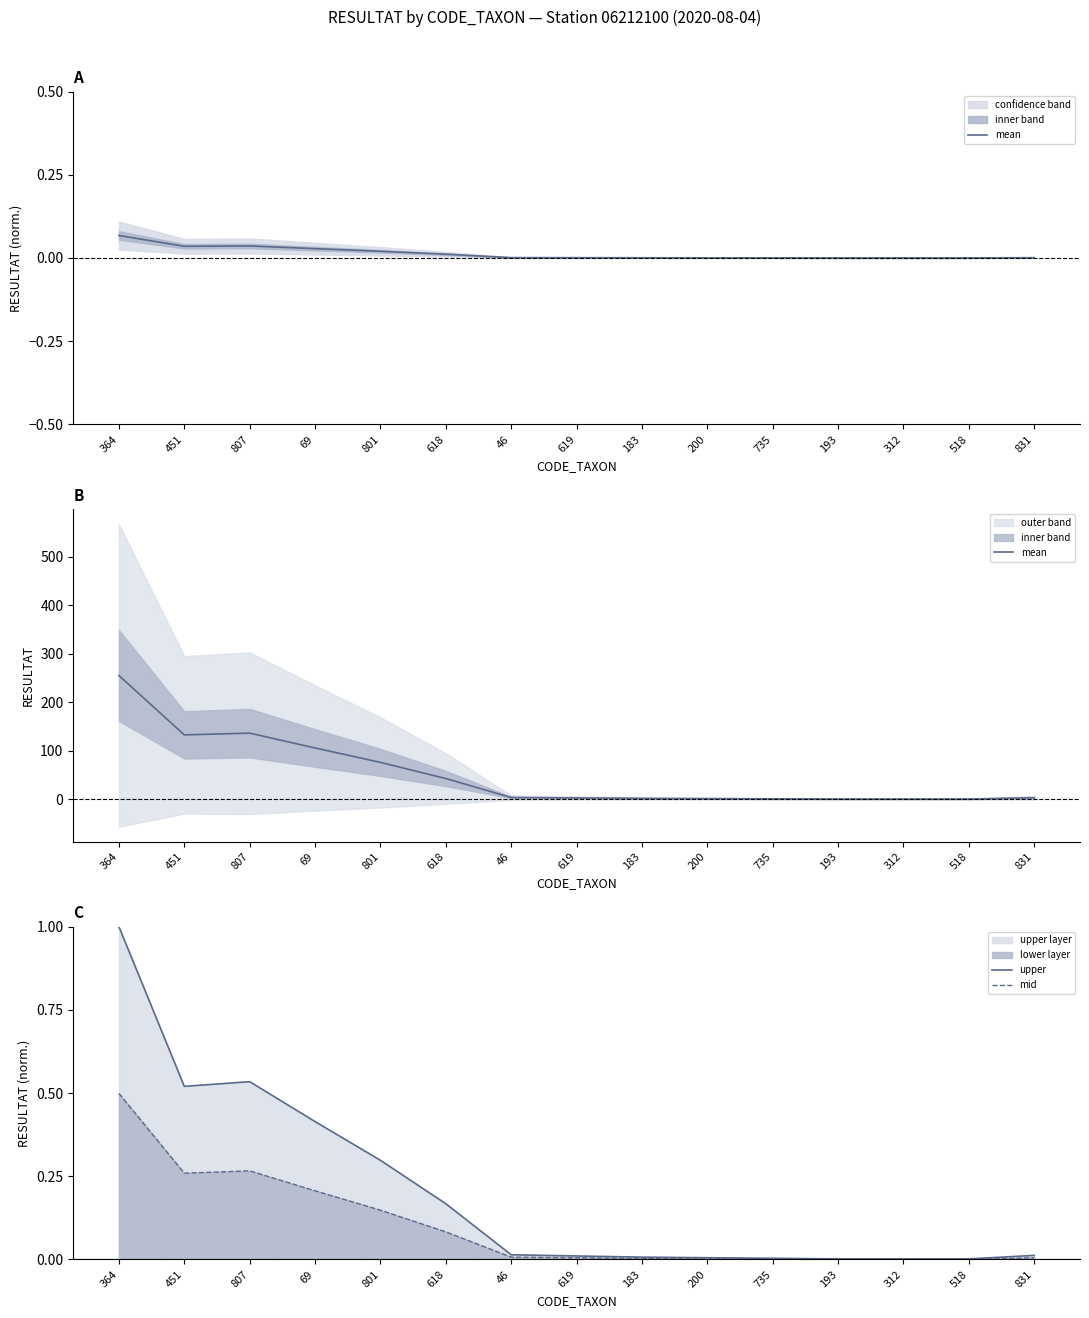

What is the total value across all series at 618?

43.0